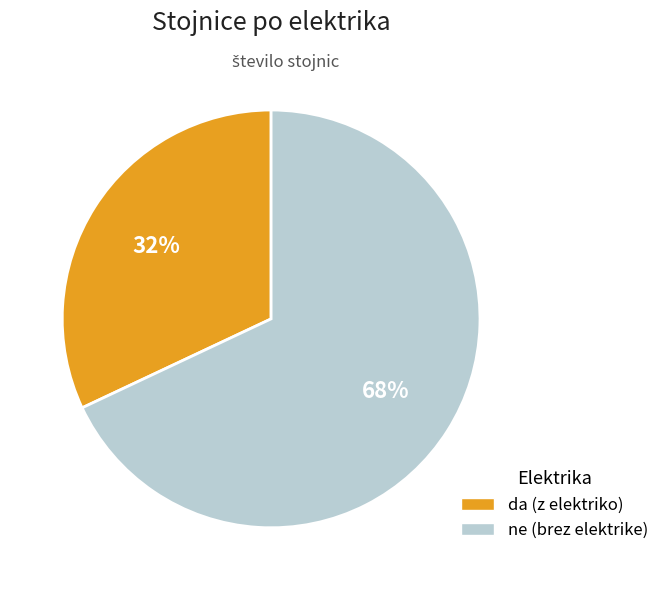

To the nearest percent, what percentage of the pie is ne?

68%